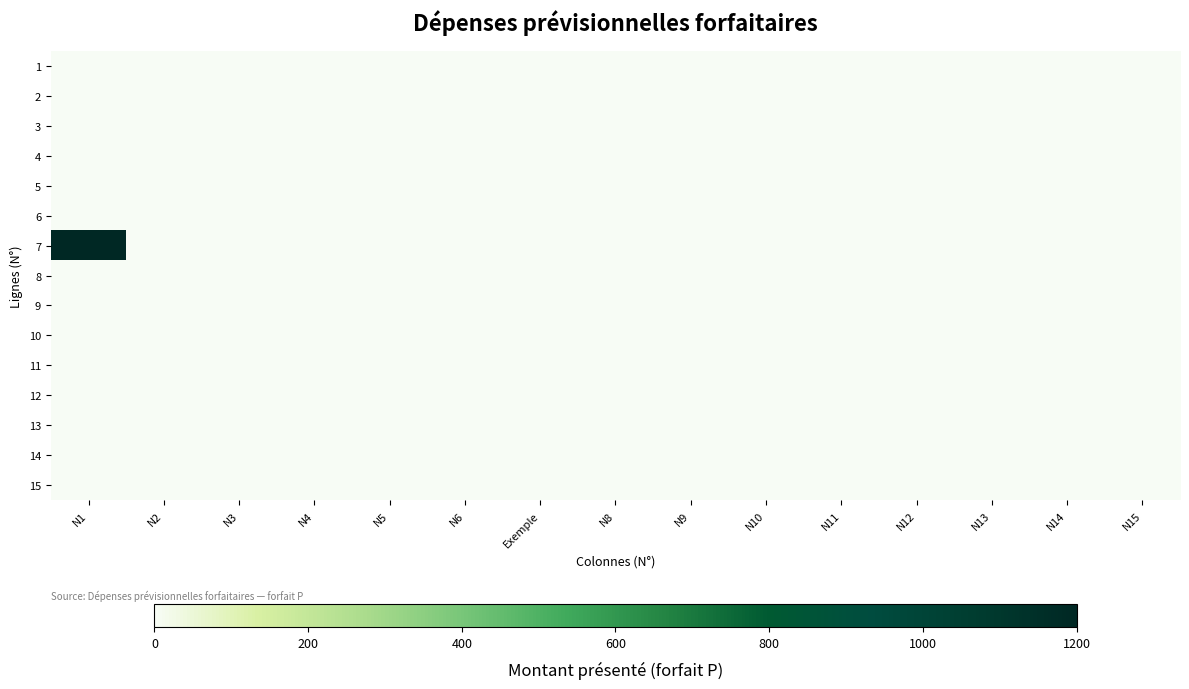

Reading left to right, transcribe all the data shown in this chart.

1: N1=0	N2=0	N3=0	N4=0	N5=0	N6=0	Exemple=0	N8=0	N9=0	N10=0	N11=0	N12=0	N13=0	N14=0	N15=0
2: N1=0	N2=0	N3=0	N4=0	N5=0	N6=0	Exemple=0	N8=0	N9=0	N10=0	N11=0	N12=0	N13=0	N14=0	N15=0
3: N1=0	N2=0	N3=0	N4=0	N5=0	N6=0	Exemple=0	N8=0	N9=0	N10=0	N11=0	N12=0	N13=0	N14=0	N15=0
4: N1=0	N2=0	N3=0	N4=0	N5=0	N6=0	Exemple=0	N8=0	N9=0	N10=0	N11=0	N12=0	N13=0	N14=0	N15=0
5: N1=0	N2=0	N3=0	N4=0	N5=0	N6=0	Exemple=0	N8=0	N9=0	N10=0	N11=0	N12=0	N13=0	N14=0	N15=0
6: N1=0	N2=0	N3=0	N4=0	N5=0	N6=0	Exemple=0	N8=0	N9=0	N10=0	N11=0	N12=0	N13=0	N14=0	N15=0
7: N1=1200	N2=0	N3=0	N4=0	N5=0	N6=0	Exemple=0	N8=0	N9=0	N10=0	N11=0	N12=0	N13=0	N14=0	N15=0
8: N1=0	N2=0	N3=0	N4=0	N5=0	N6=0	Exemple=0	N8=0	N9=0	N10=0	N11=0	N12=0	N13=0	N14=0	N15=0
9: N1=0	N2=0	N3=0	N4=0	N5=0	N6=0	Exemple=0	N8=0	N9=0	N10=0	N11=0	N12=0	N13=0	N14=0	N15=0
10: N1=0	N2=0	N3=0	N4=0	N5=0	N6=0	Exemple=0	N8=0	N9=0	N10=0	N11=0	N12=0	N13=0	N14=0	N15=0
11: N1=0	N2=0	N3=0	N4=0	N5=0	N6=0	Exemple=0	N8=0	N9=0	N10=0	N11=0	N12=0	N13=0	N14=0	N15=0
12: N1=0	N2=0	N3=0	N4=0	N5=0	N6=0	Exemple=0	N8=0	N9=0	N10=0	N11=0	N12=0	N13=0	N14=0	N15=0
13: N1=0	N2=0	N3=0	N4=0	N5=0	N6=0	Exemple=0	N8=0	N9=0	N10=0	N11=0	N12=0	N13=0	N14=0	N15=0
14: N1=0	N2=0	N3=0	N4=0	N5=0	N6=0	Exemple=0	N8=0	N9=0	N10=0	N11=0	N12=0	N13=0	N14=0	N15=0
15: N1=0	N2=0	N3=0	N4=0	N5=0	N6=0	Exemple=0	N8=0	N9=0	N10=0	N11=0	N12=0	N13=0	N14=0	N15=0